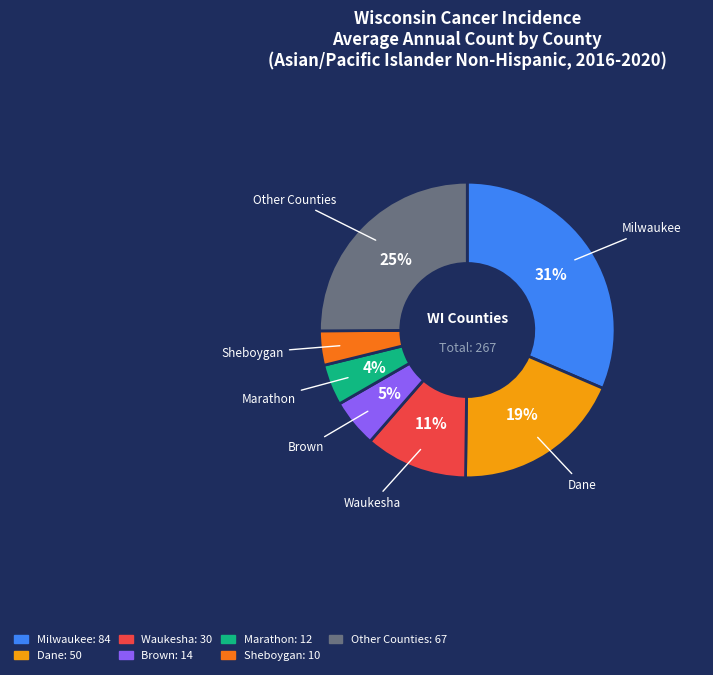

Does any single category account for the majority?

No